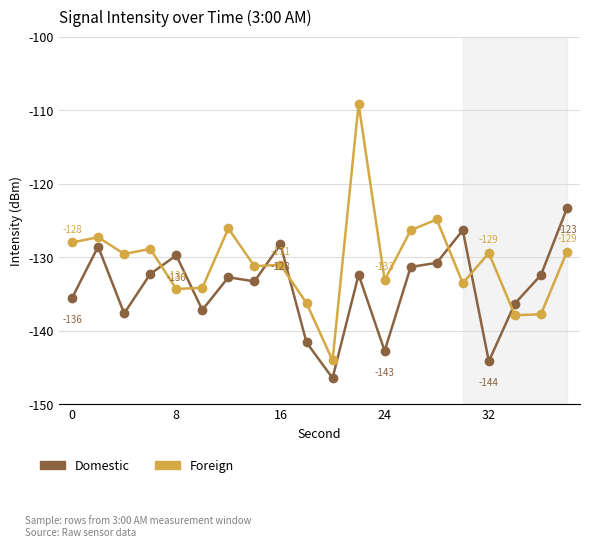

Which series has the largest range (max minus min)?

Foreign